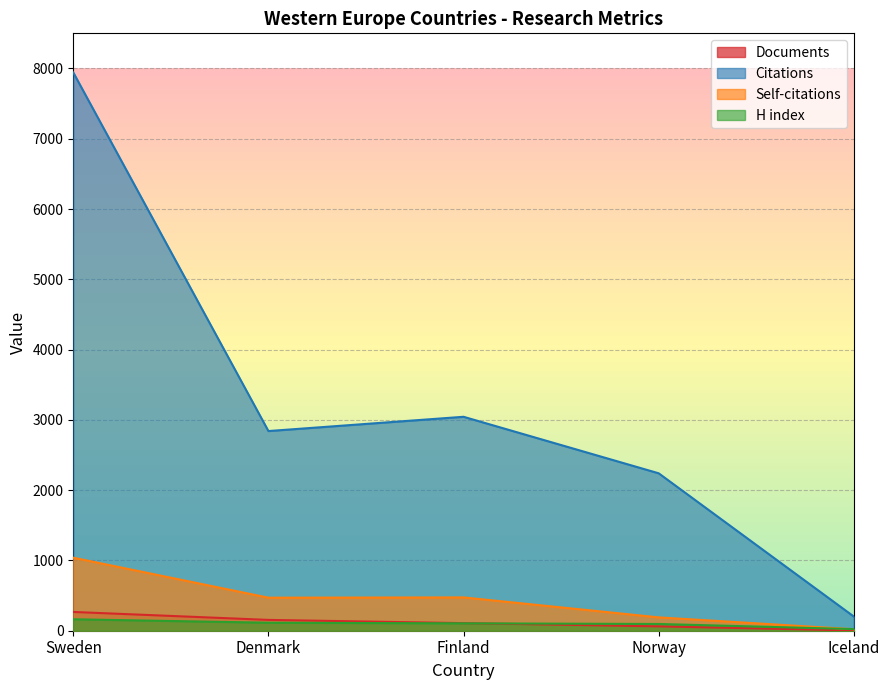

Reading left to right, list all the values displayed in this chart.

Documents: Sweden=267	Denmark=154	Finland=108	Norway=62	Iceland=4
Citations: Sweden=7943	Denmark=2841	Finland=3044	Norway=2240	Iceland=202
Self-citations: Sweden=1039	Denmark=470	Finland=474	Norway=190	Iceland=21
H index: Sweden=163	Denmark=114	Finland=105	Norway=96	Iceland=23